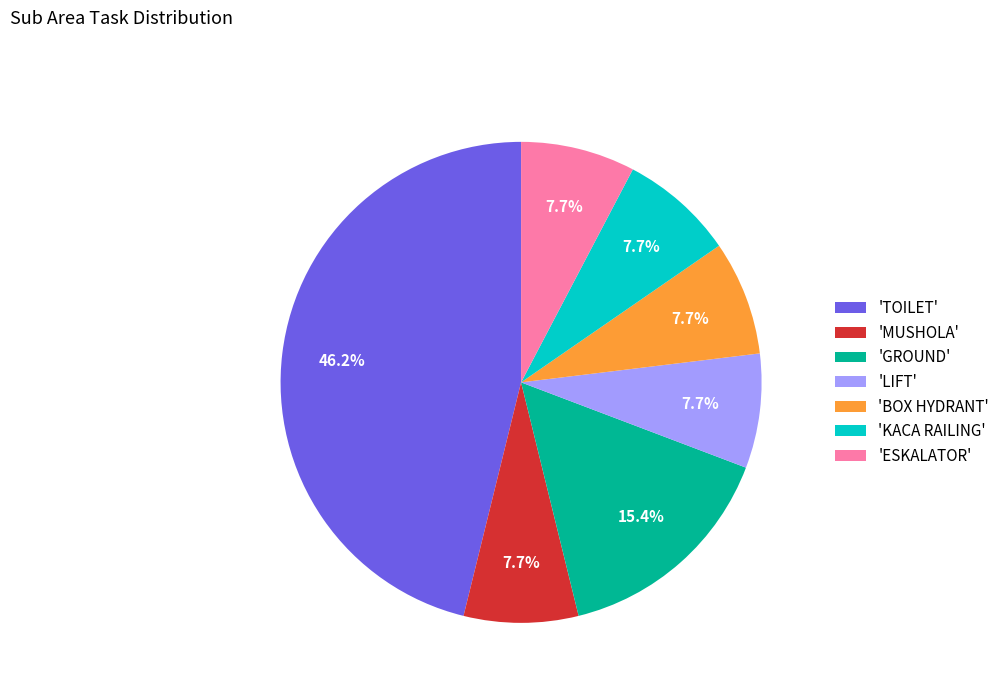

Approximately how many times larger is the value at 'ESKALATOR' compared to 'BOX HYDRANT'?

1.0